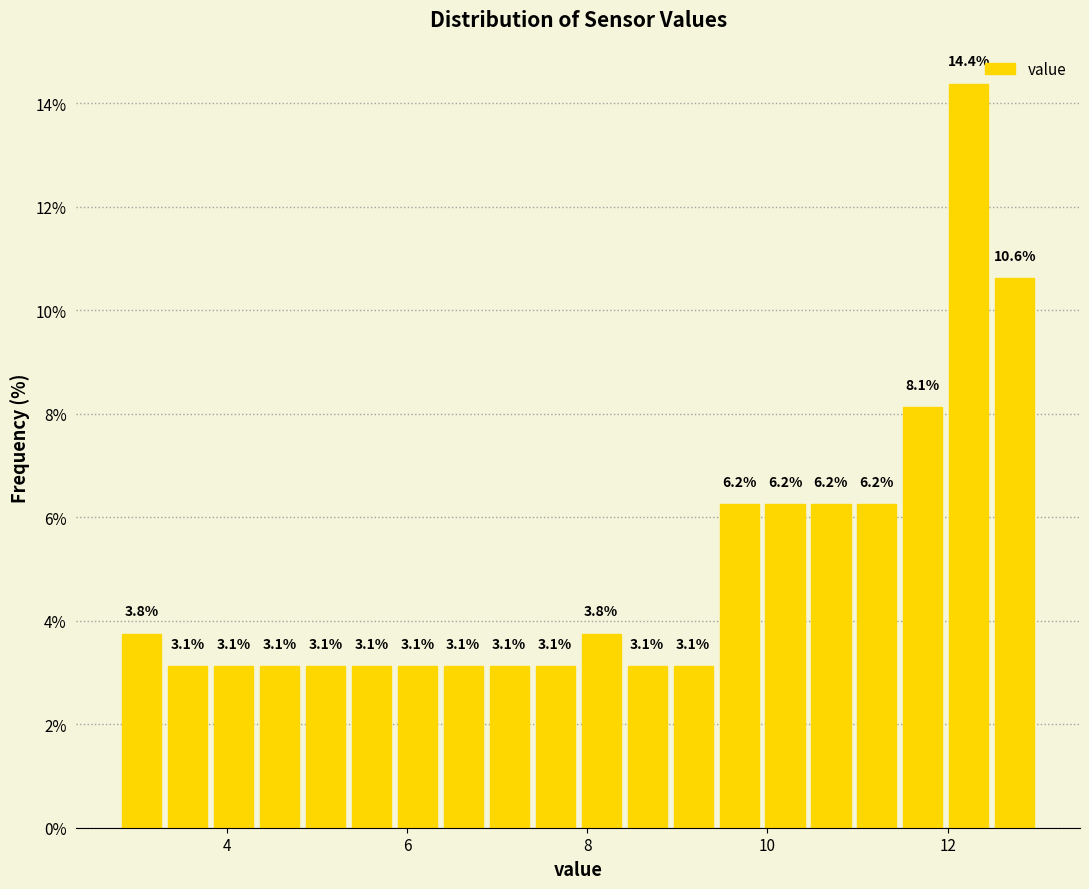

Read against the x-axis, roughly where is the centre of the tallest bar?

12.2